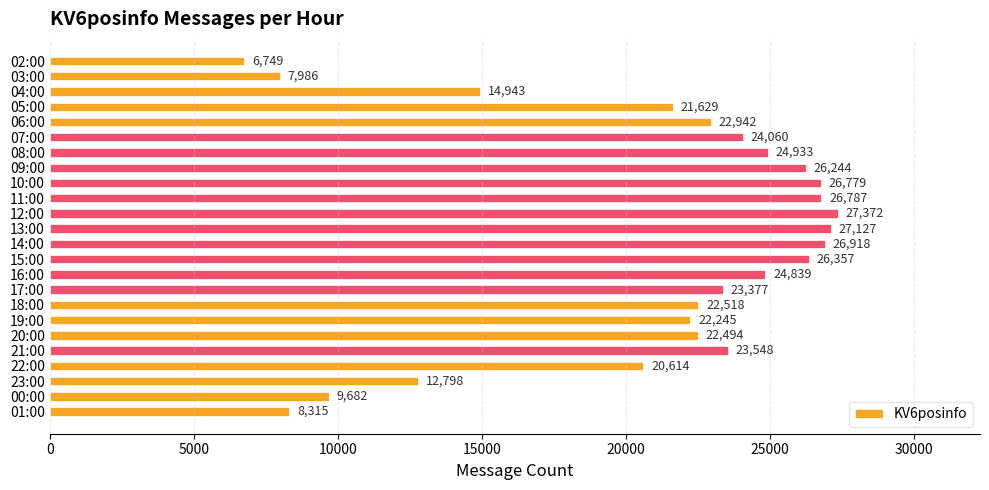

The chart shows a value of 19733 at 23:00. True or false?

False